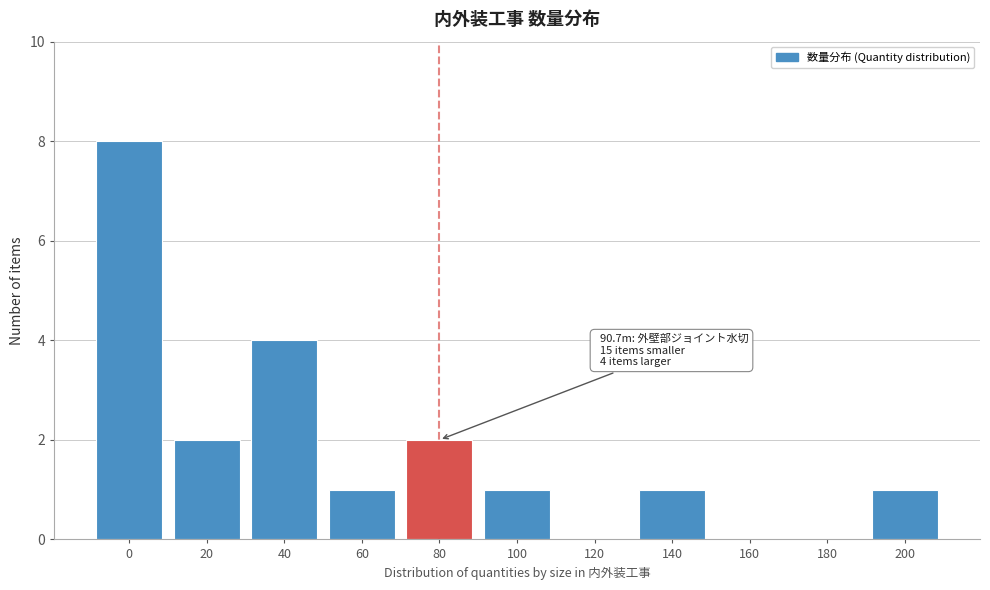

Reading left to right, transcribe all the data shown in this chart.

0=8	20=2	40=4	60=1	80=2	100=1	120=0	140=1	160=0	180=0	200=1